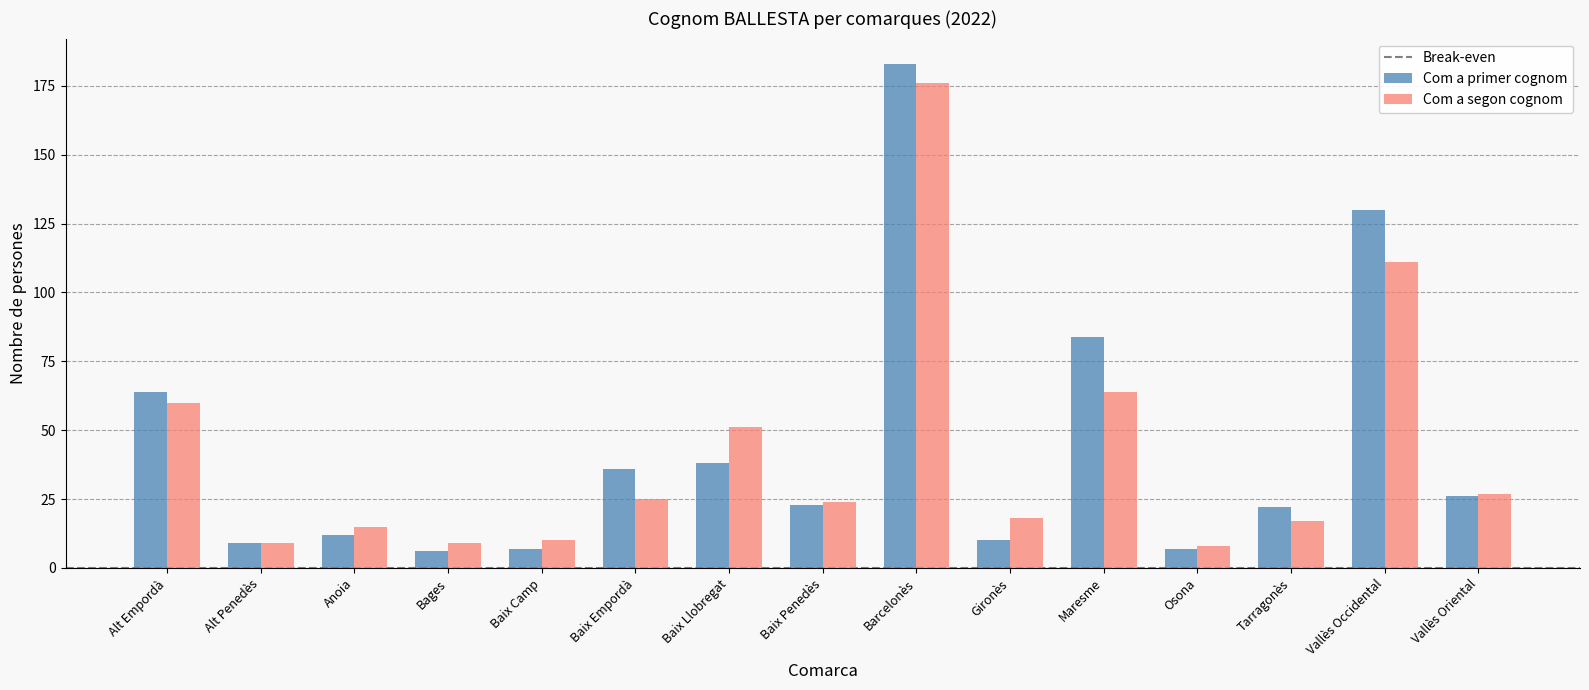

Between Bages and Baix Llobregat, which series saw the biggest shift?

Com a segon cognom